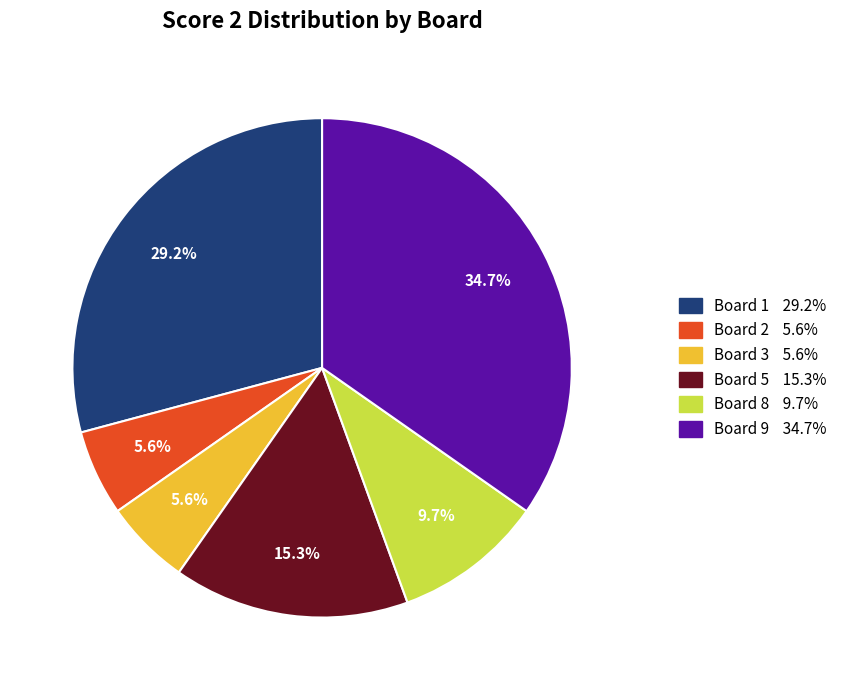

Does any single category account for the majority?

No